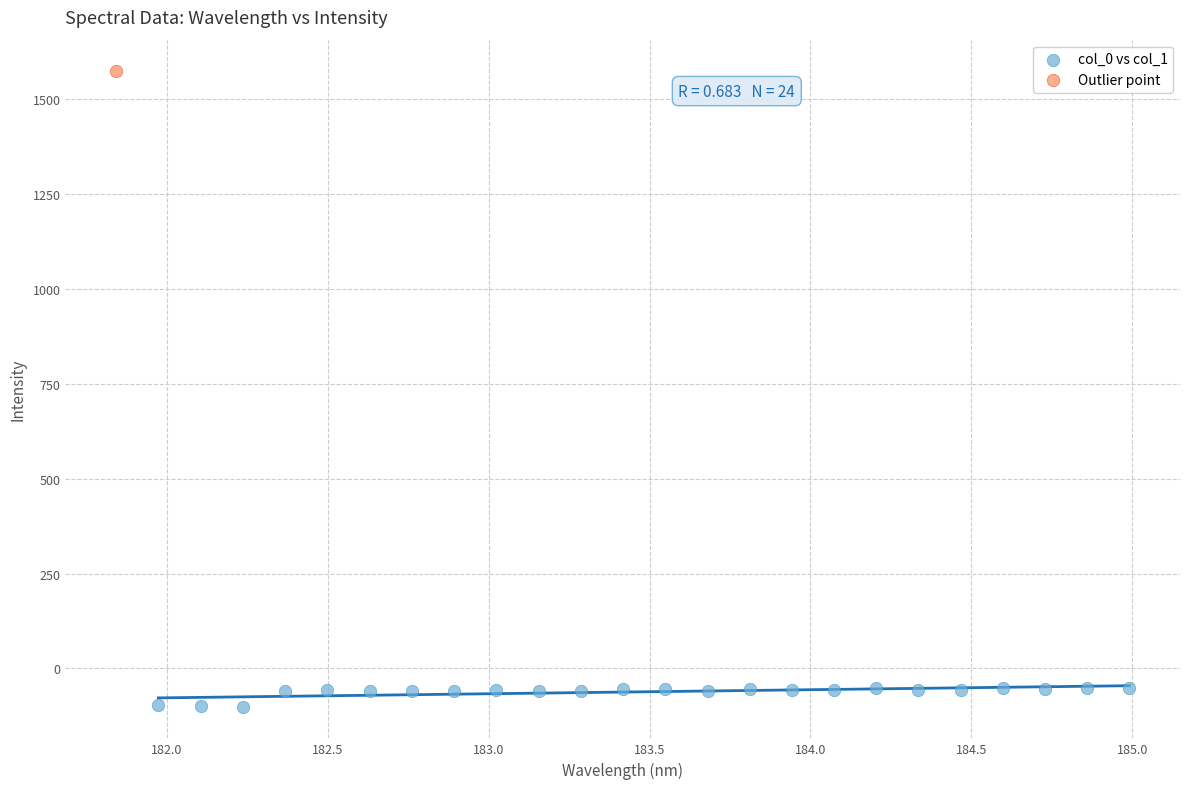

What are all the series names shown in the legend?

col_0 vs col_1, Outlier point